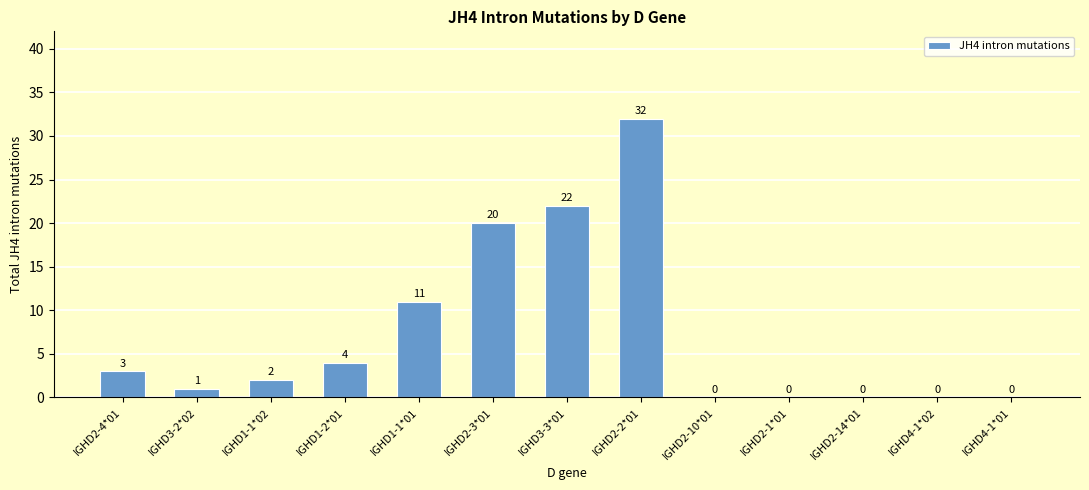

How many values are above zero?

8